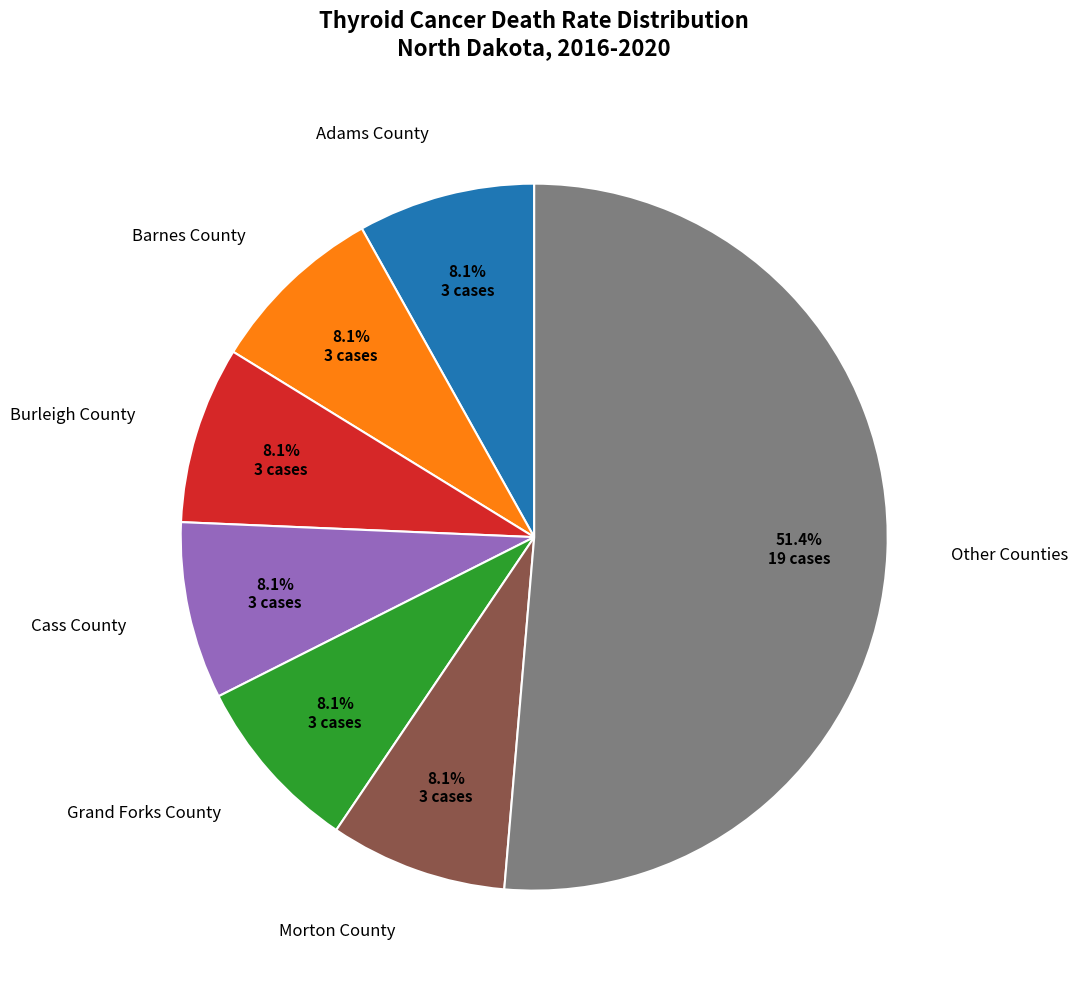

What is the ratio of the value at Adams County to the value at Burleigh County?

1.0